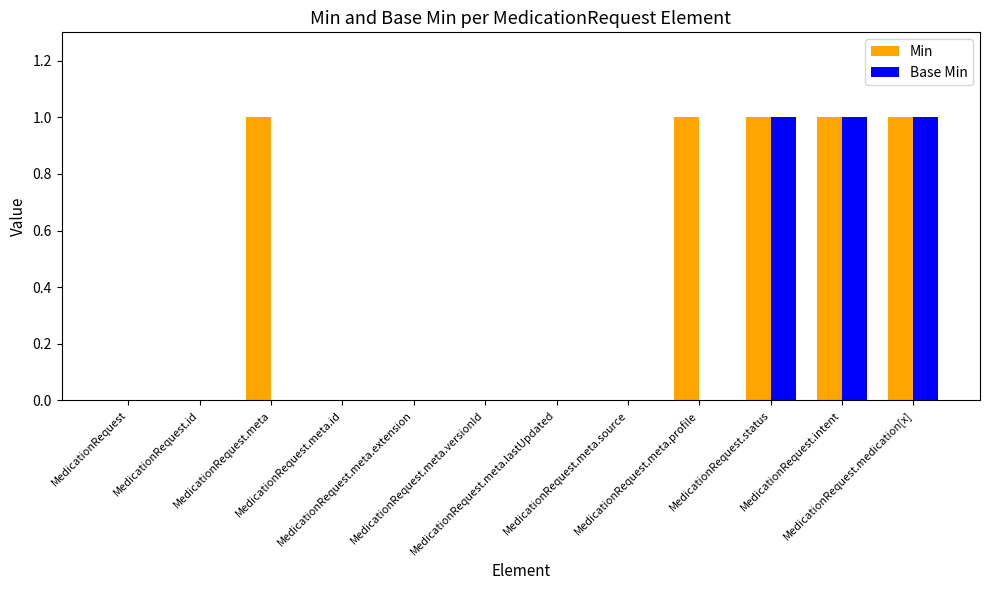

What are all the series names shown in the legend?

Min, Base Min